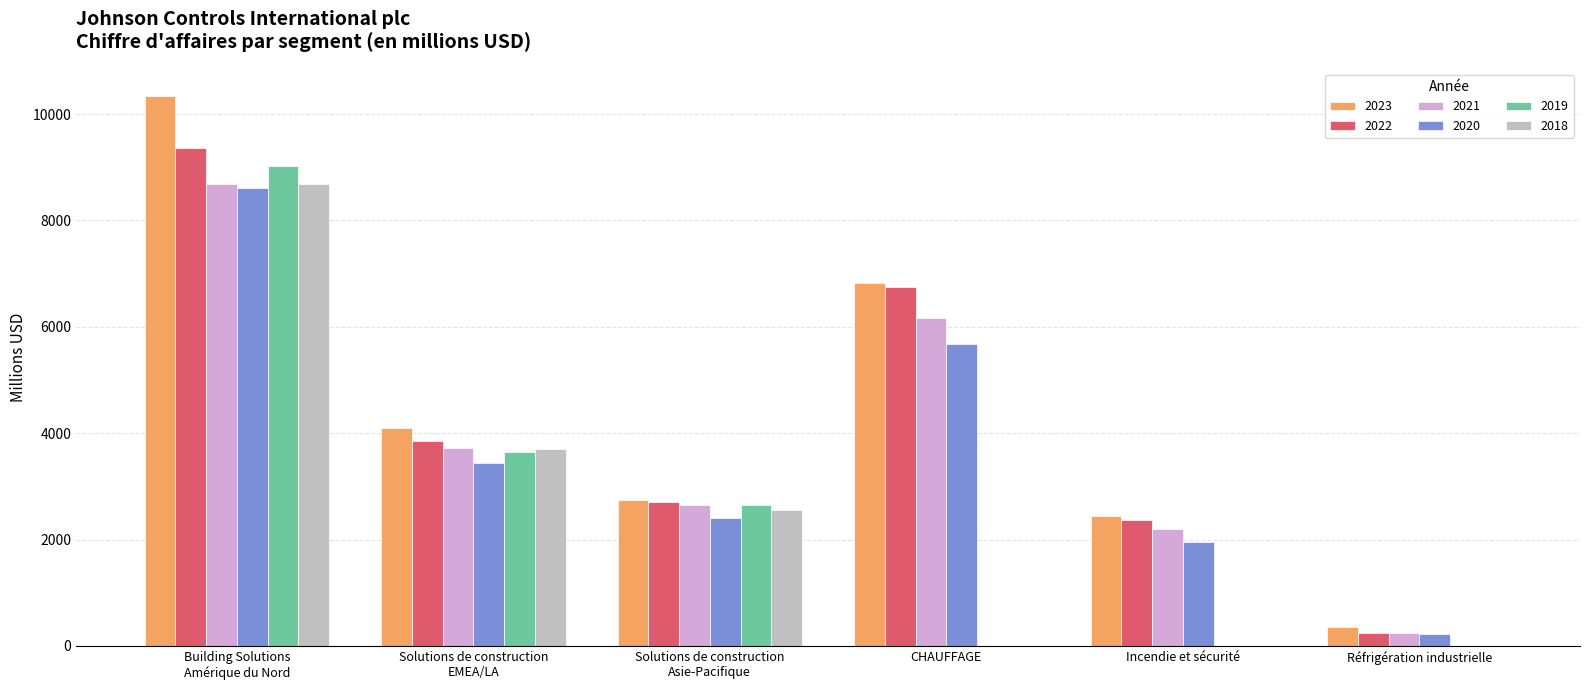

Reading left to right, list all the values displayed in this chart.

2023: 10330	4096	2746	6820	2446	355
2022: 9367	3845	2714	6756	2367	250
2021: 8685	3727	2654	6173	2192	237
2020: 8605	3440	2403	5685	1957	227
2019: 9031	3655	2658	0	0	0
2018: 8679	3696	2553	0	0	0